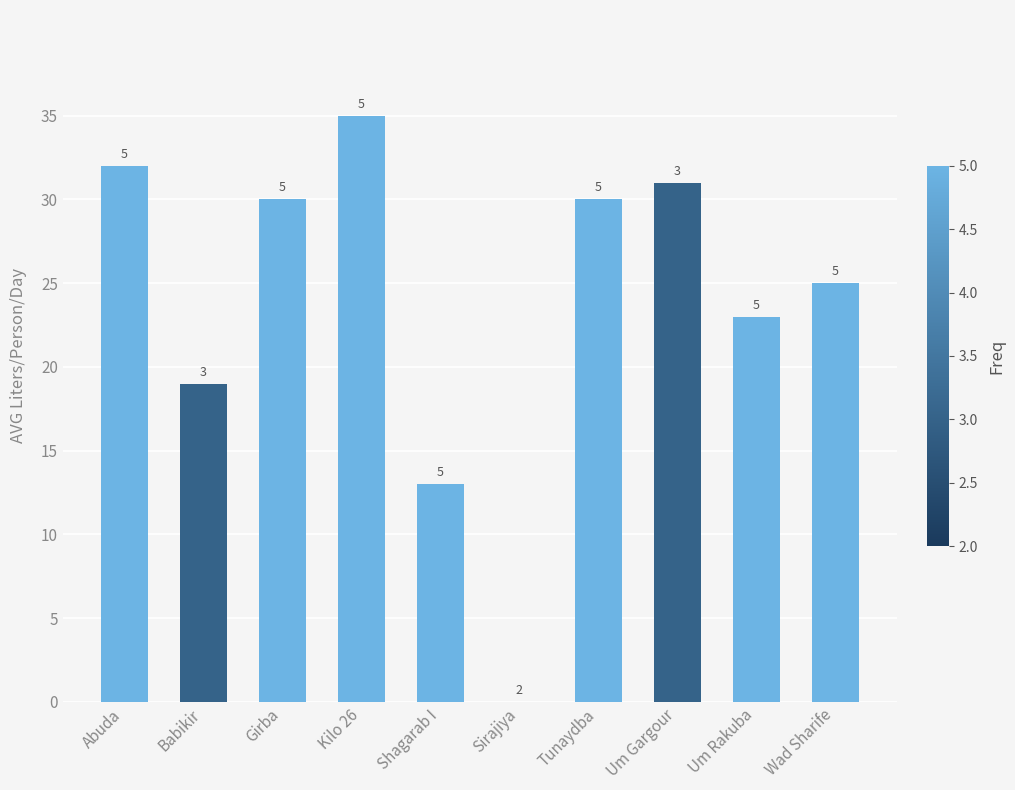

Are the bars horizontal?

No